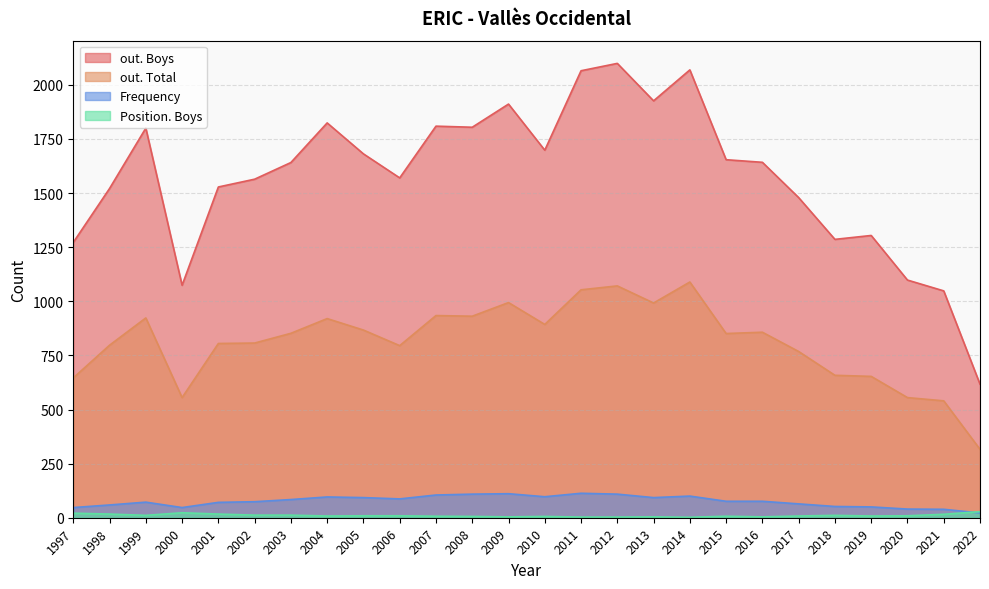

True or false: Frequency and out. Total intersect in this chart.

False